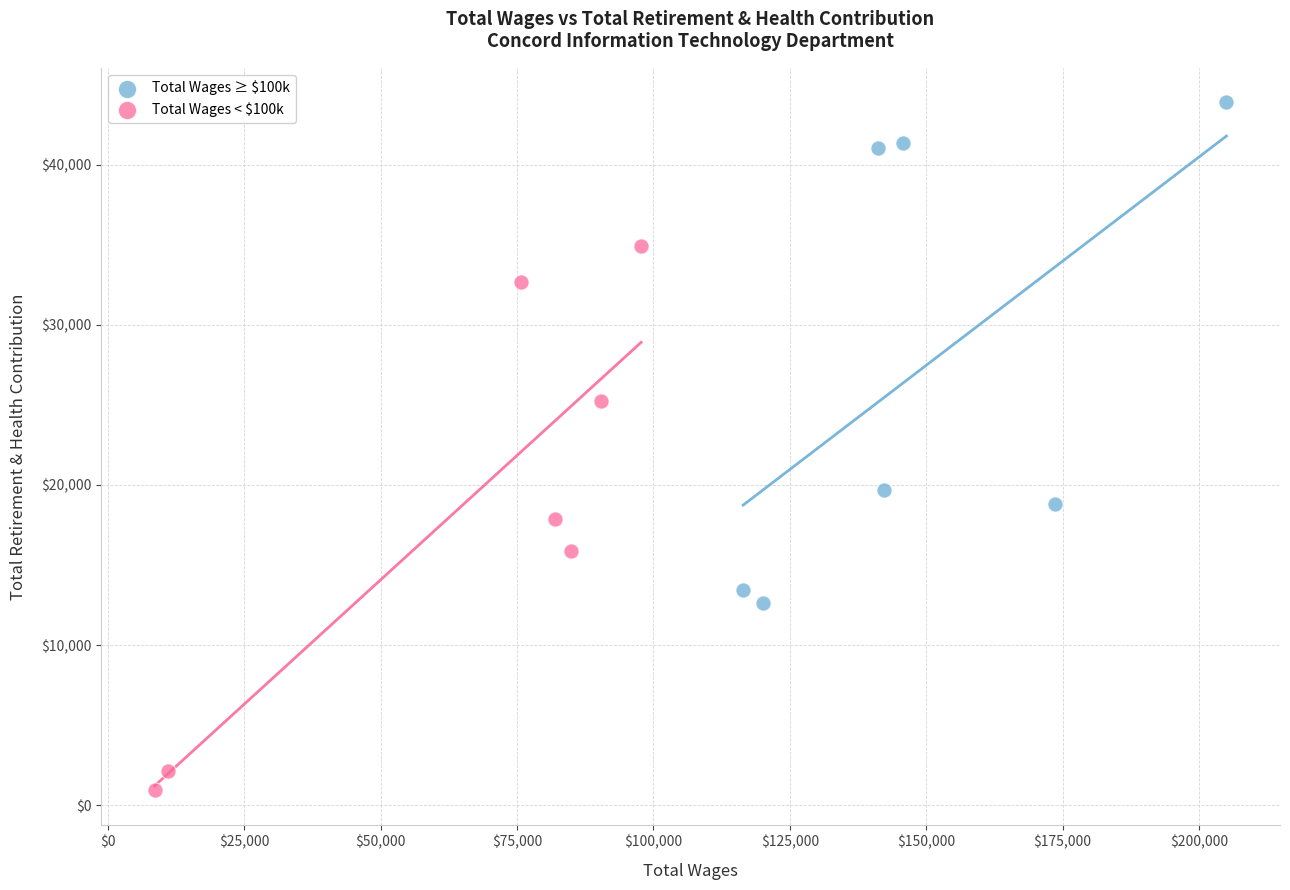

Which series has the largest Y range (max minus min)?

Total Wages < $100k